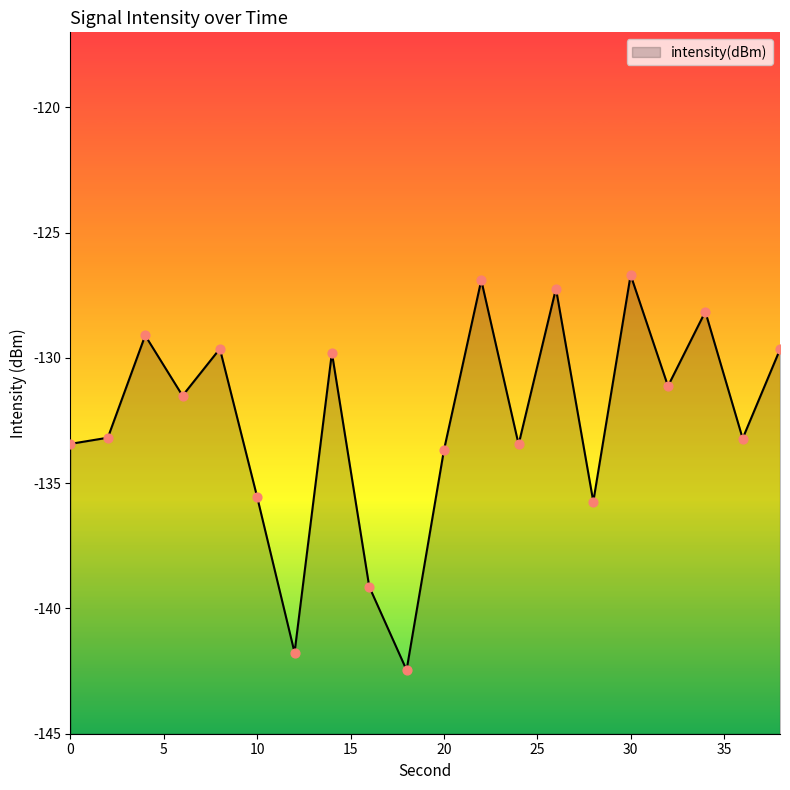

What is the change in value from 18 to 38?

+12.8